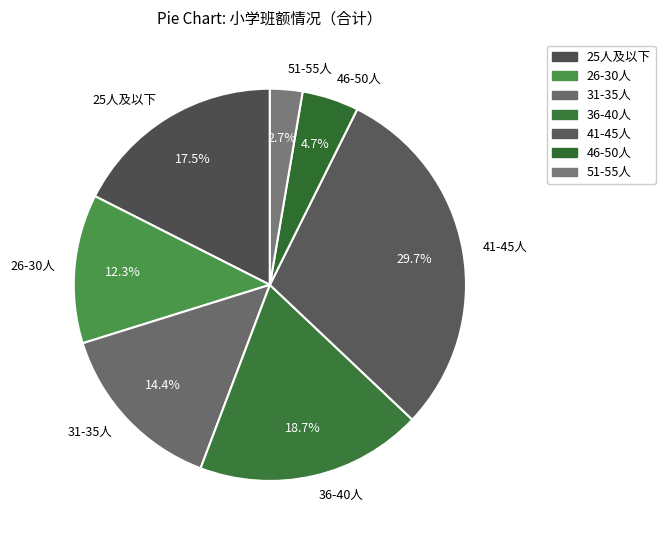

What is the ratio of the value at 36-40人 to the value at 26-30人?

1.5